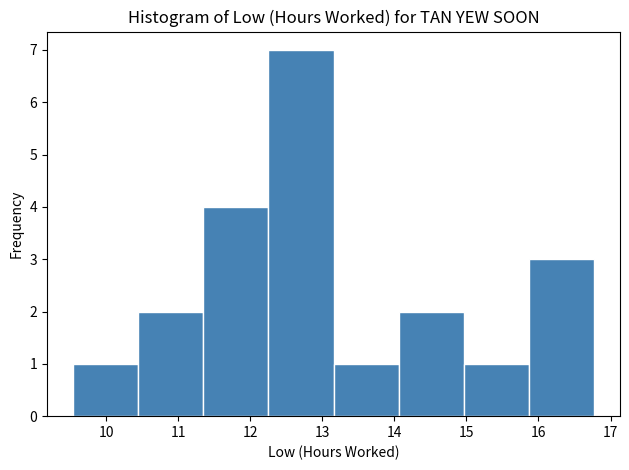

Reading left to right, transcribe this chart: for each bar, give the range it covers on the x-axis and its height. Neither the bar edges nor the heights are printed on the chart, so give them approximately, as read against the axes.

9.5 to 10.4: 1
10.4 to 11.3: 2
11.3 to 12.3: 4
12.3 to 13.2: 7
13.2 to 14.1: 1
14.1 to 15.0: 2
15.0 to 15.9: 1
15.9 to 16.8: 3